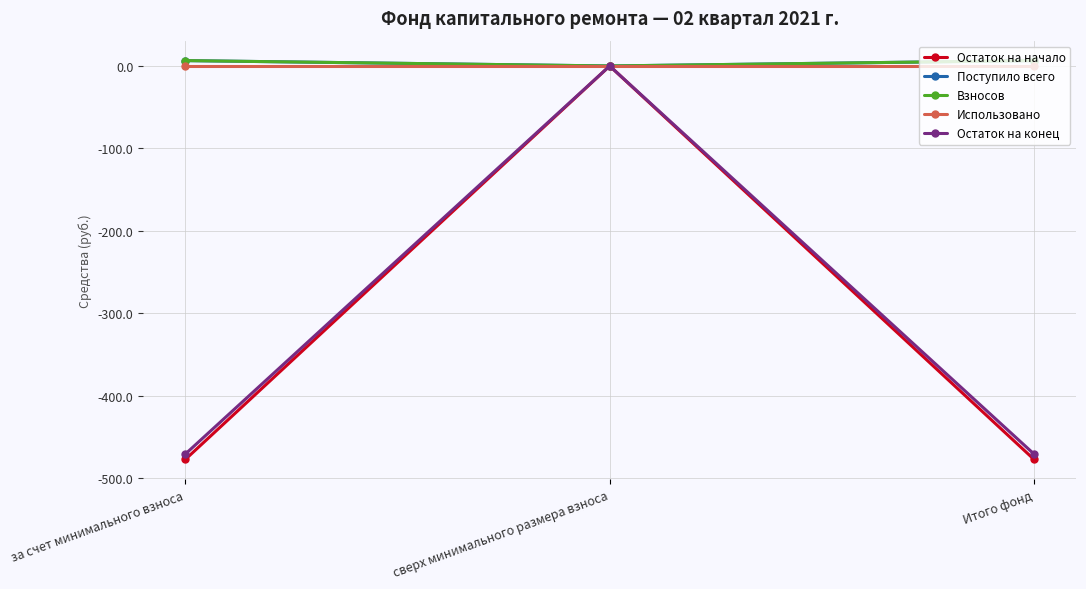

Does the chart have visible grid lines?

Yes